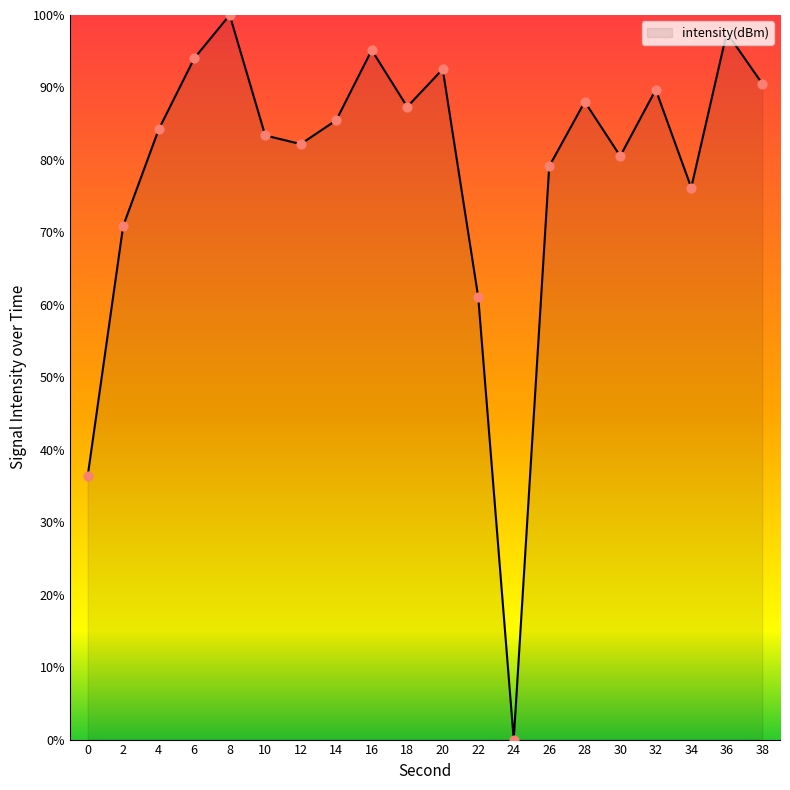

Between 14 and 20, which is larger?

20